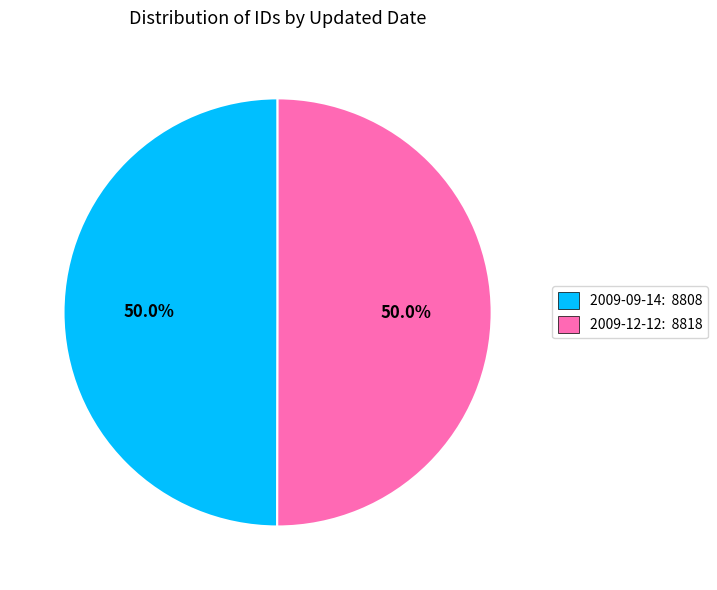

To the nearest percent, what percentage of the pie is 2009-09-14?

50%